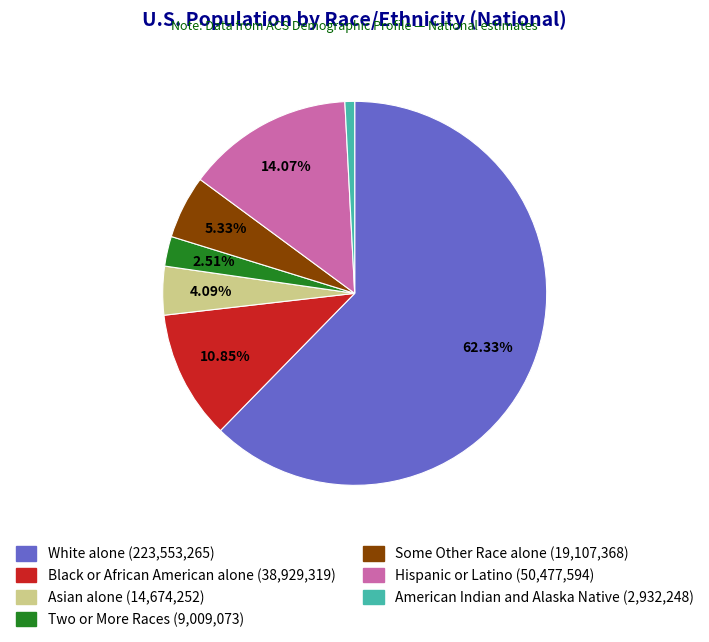

What is the majority slice?

White alone